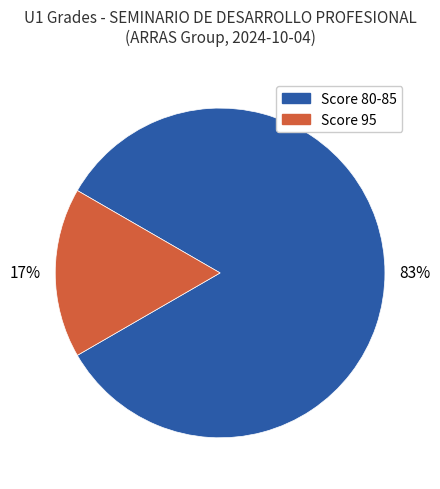

To the nearest percent, what is the average slice percentage?

50%